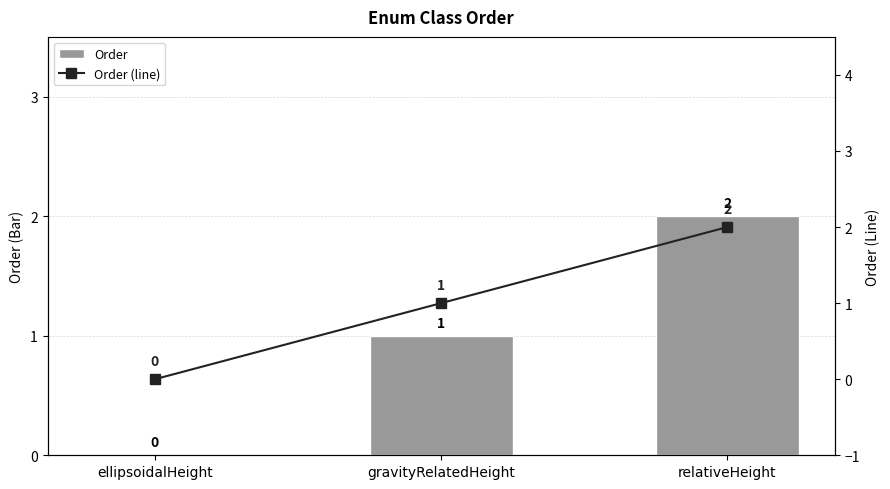

True or false: Order (line) has a value of 0 at ellipsoidalHeight.

True